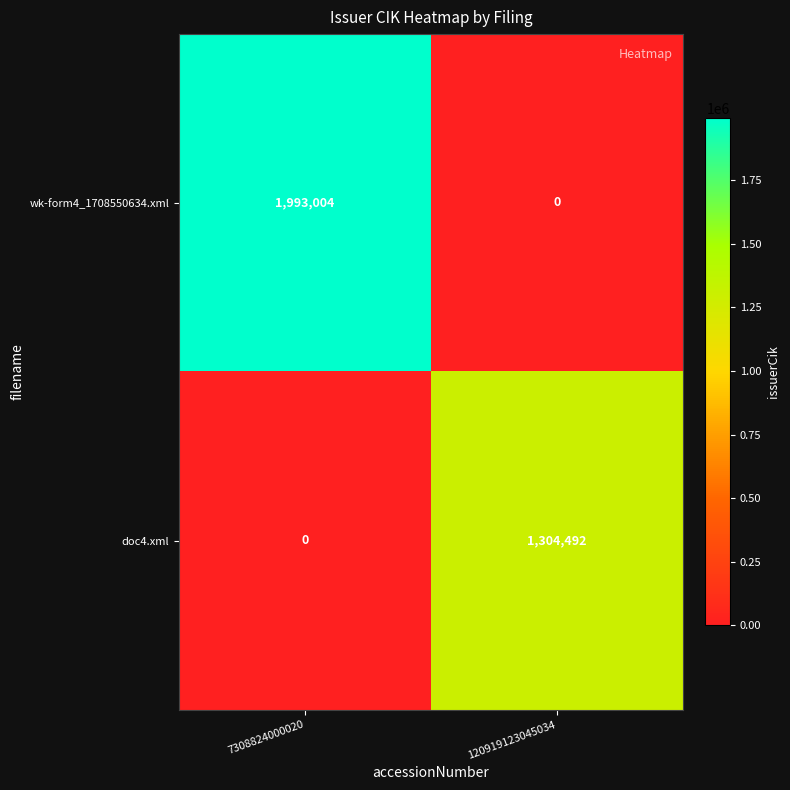

Which series has the widest spread of values?

wk-form4_1708550634.xml